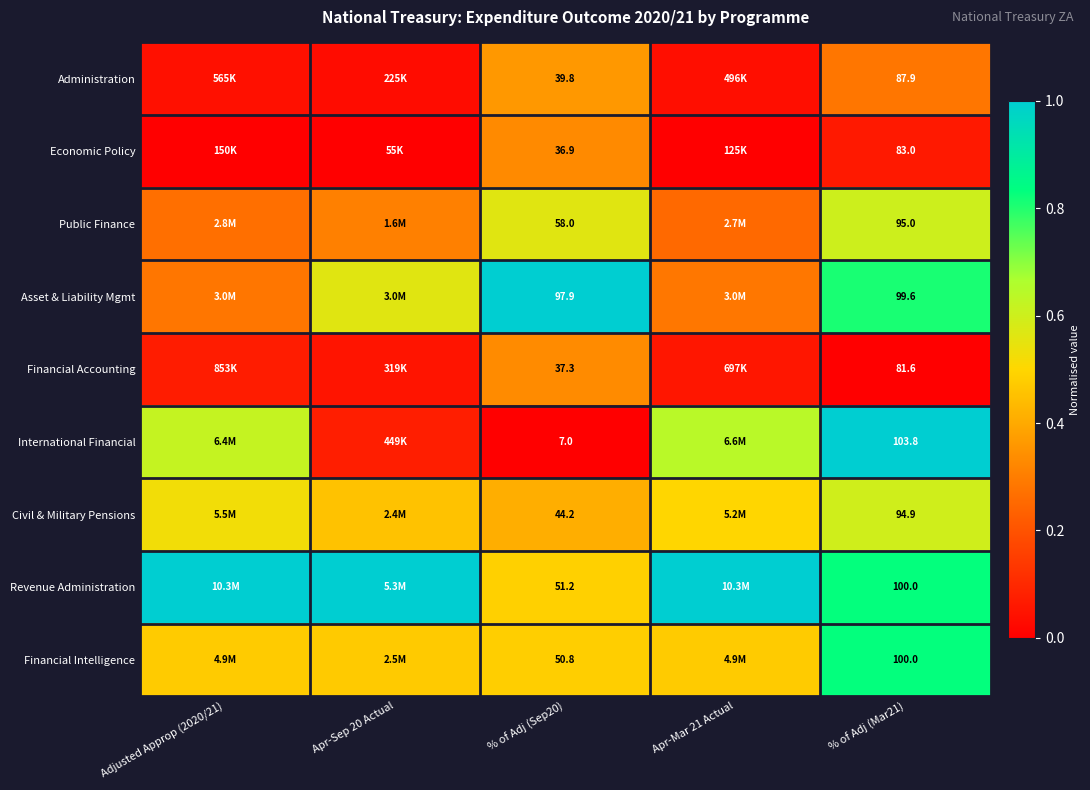

The Financial Accounting series shows 0.1 at % of Adj (Sep20). True or false?

False